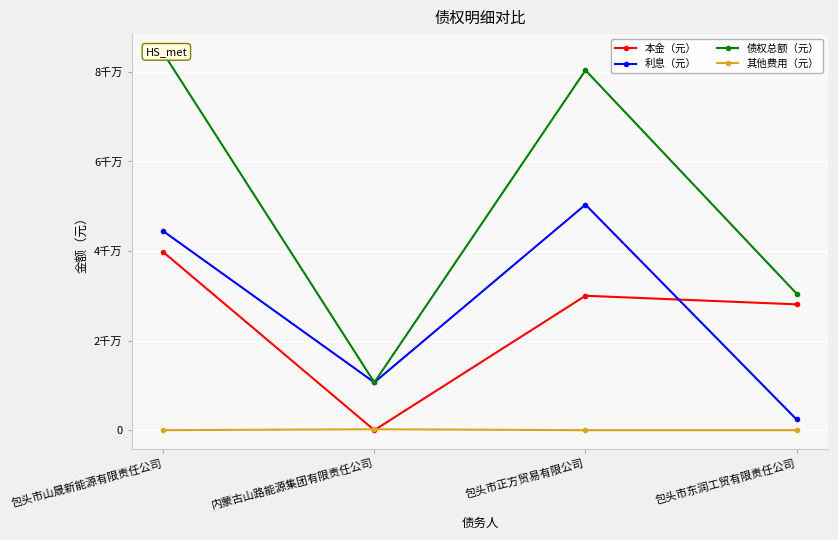

In 本金（元）, how many points are higher than both neighbors (excluding endpoints)?

1